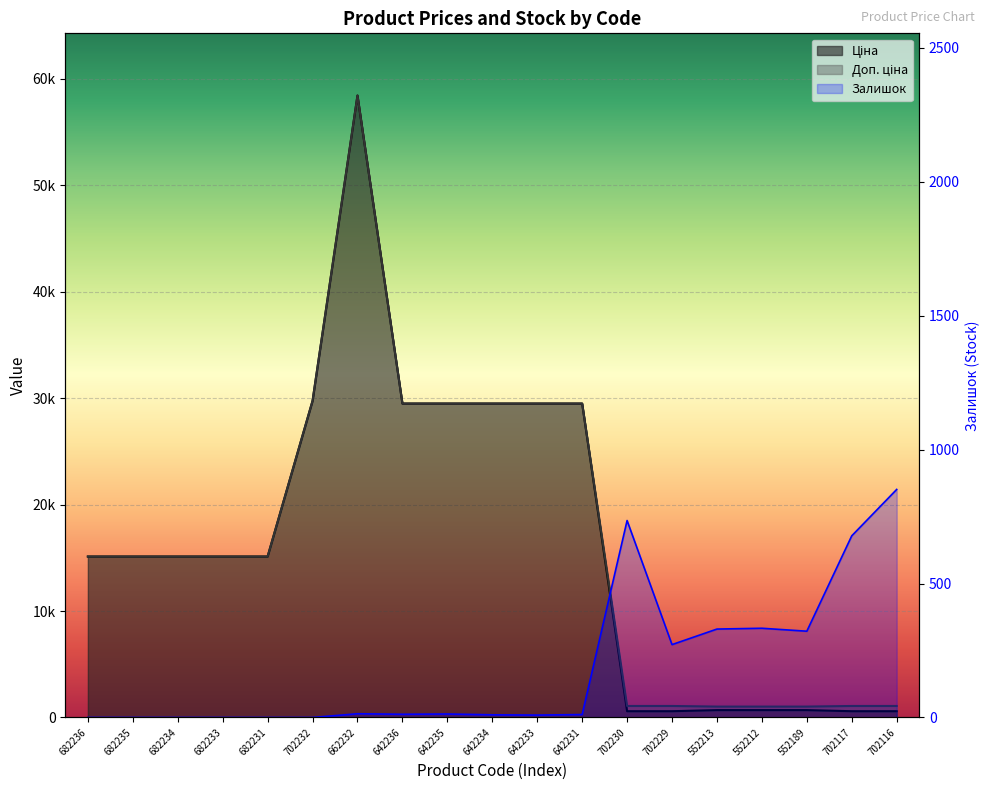

What is the average value of the Залишок series?

188.9